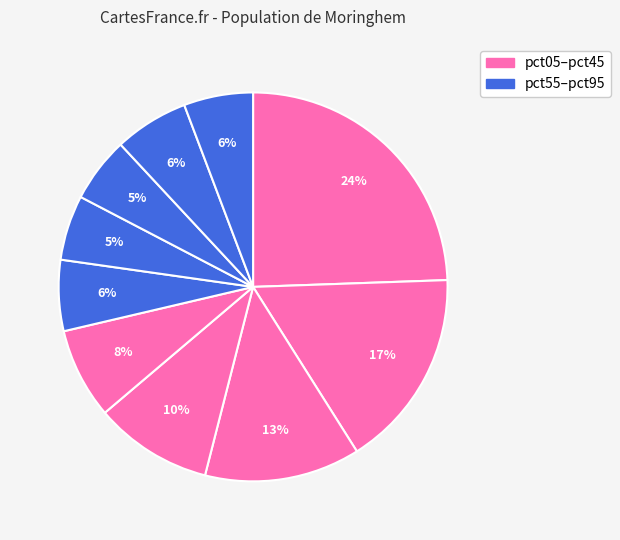

Count the number of slices in the pie.

10